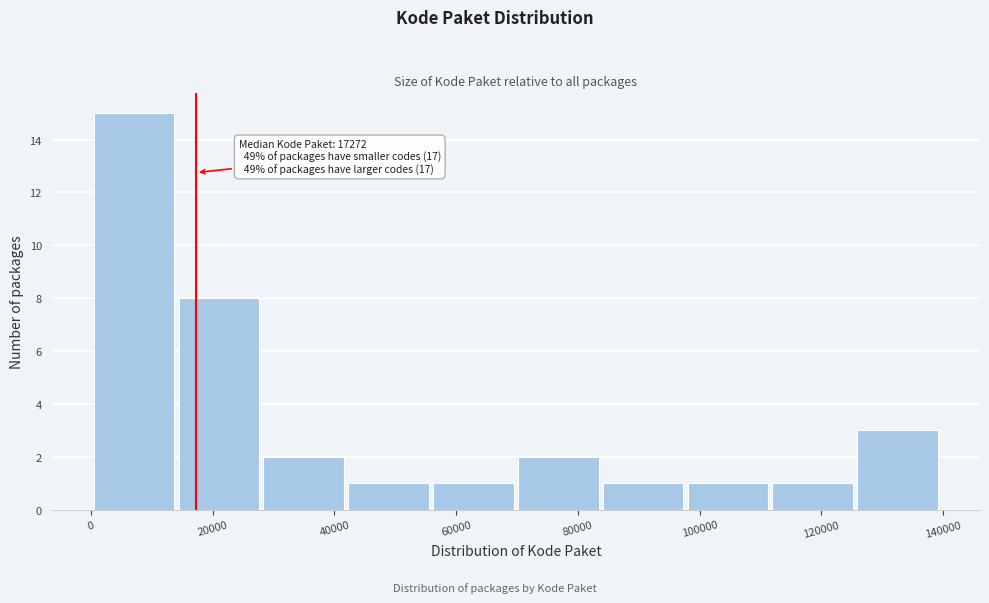

Over which range of the x-axis is the bar tallest?

0 to 14000